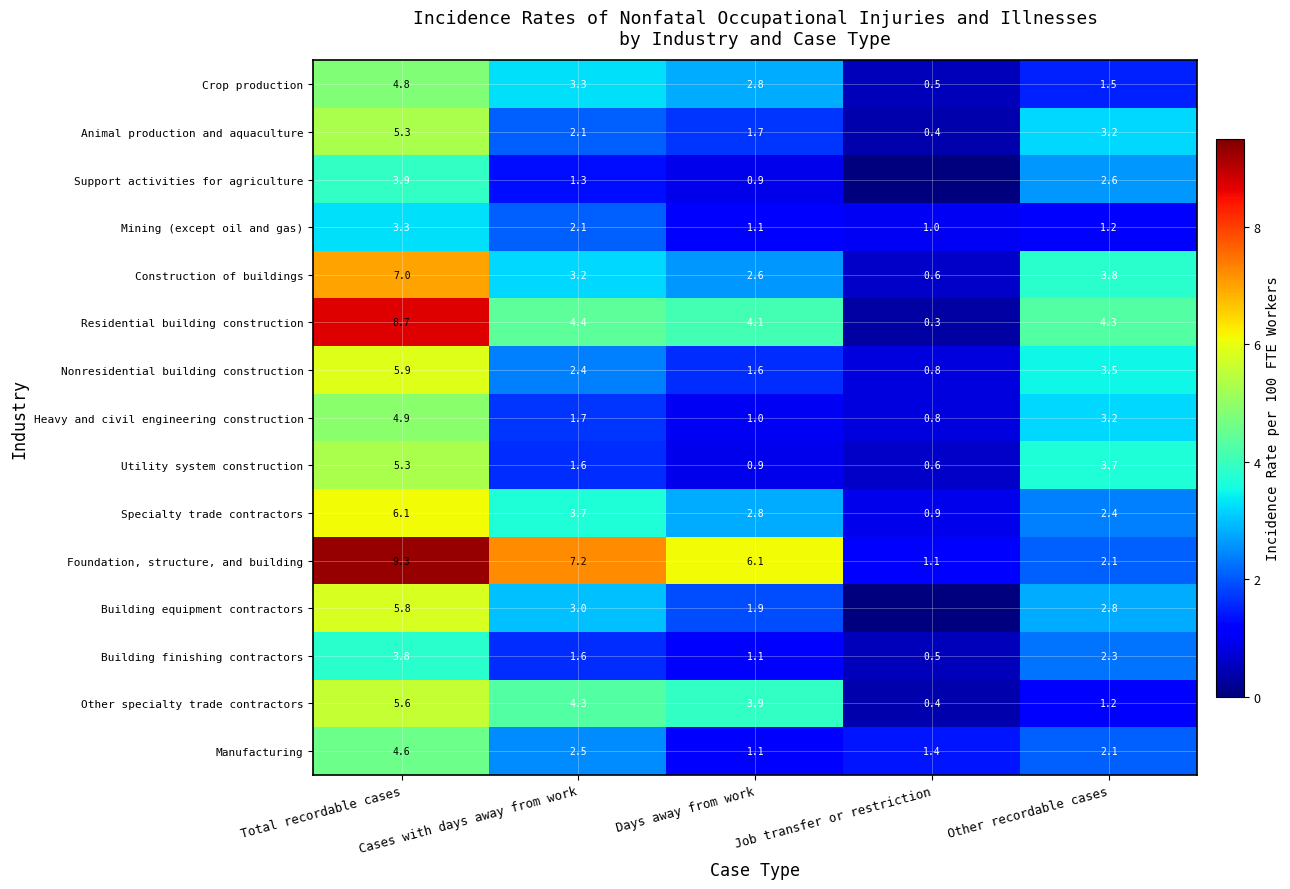

Which label corresponds to the largest value in the chart?

Total recordable cases